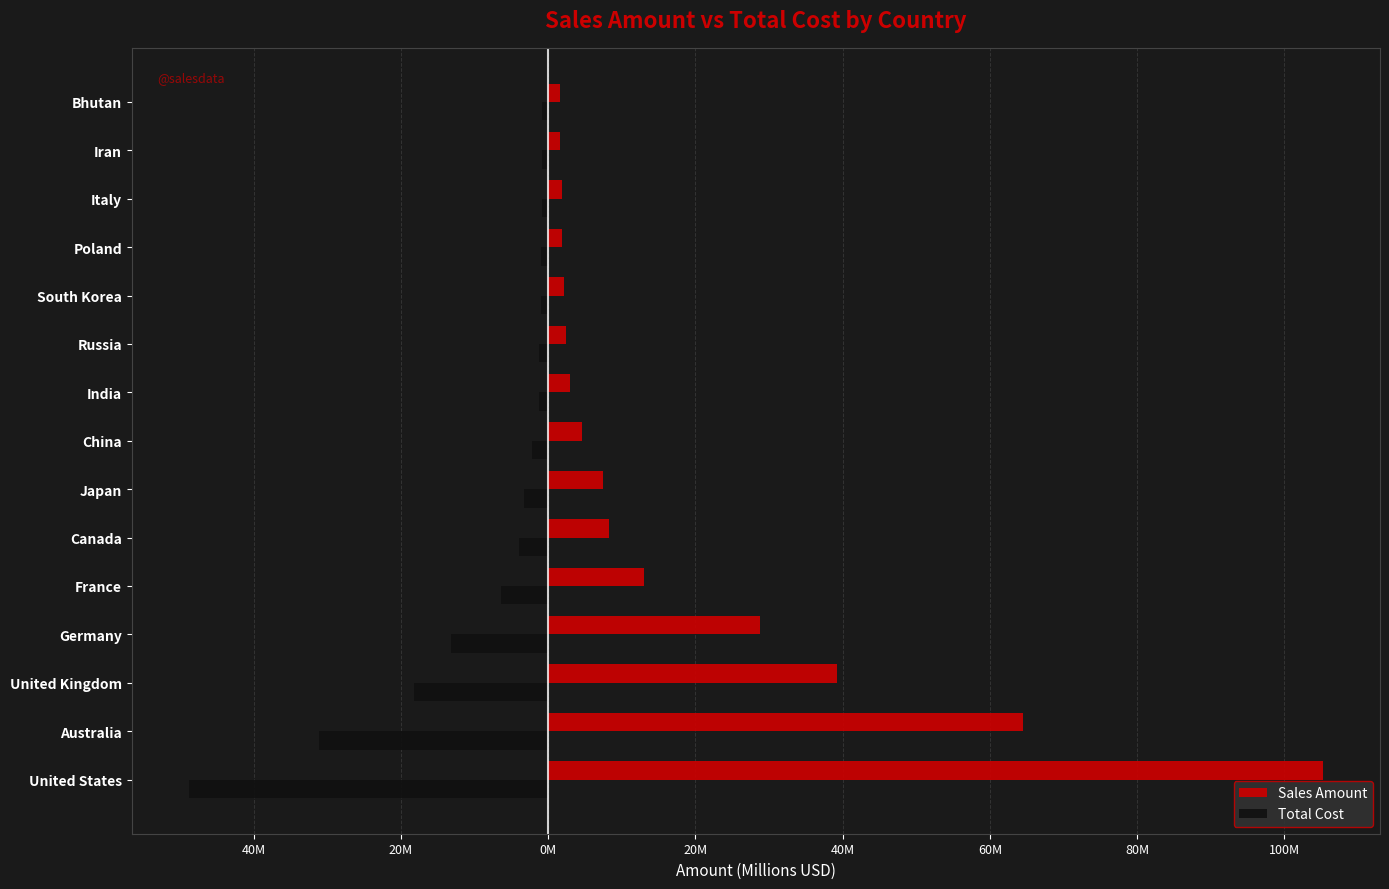

Reading left to right, transcribe all the data shown in this chart.

Sales Amount: 105.3	64.4	39.2	28.7	12.9	8.3	7.4	4.6	3.0	2.4	2.1	1.9	1.9	1.6	1.6
Total Cost: -48.9	-31.1	-18.2	-13.2	-6.4	-3.9	-3.3	-2.2	-1.3	-1.2	-0.9	-1.0	-0.9	-0.8	-0.8